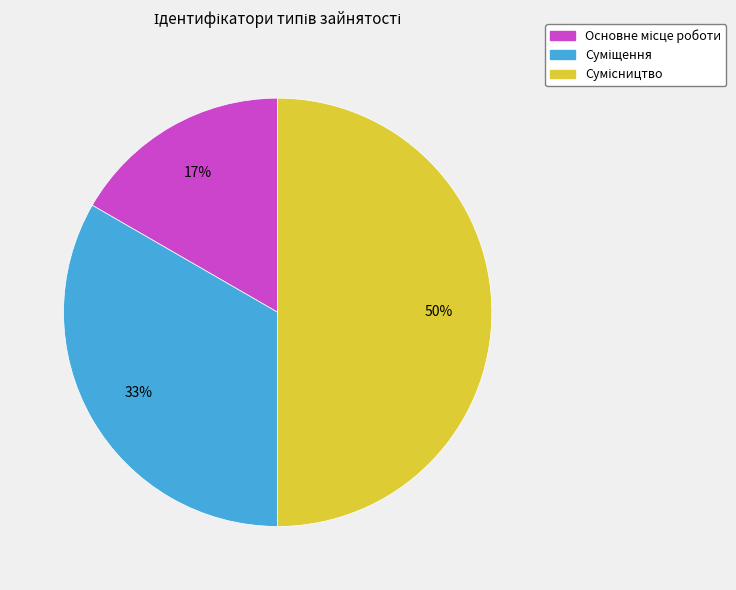

To the nearest percent, what is the difference between the largest and smallest slice percentages?

33%